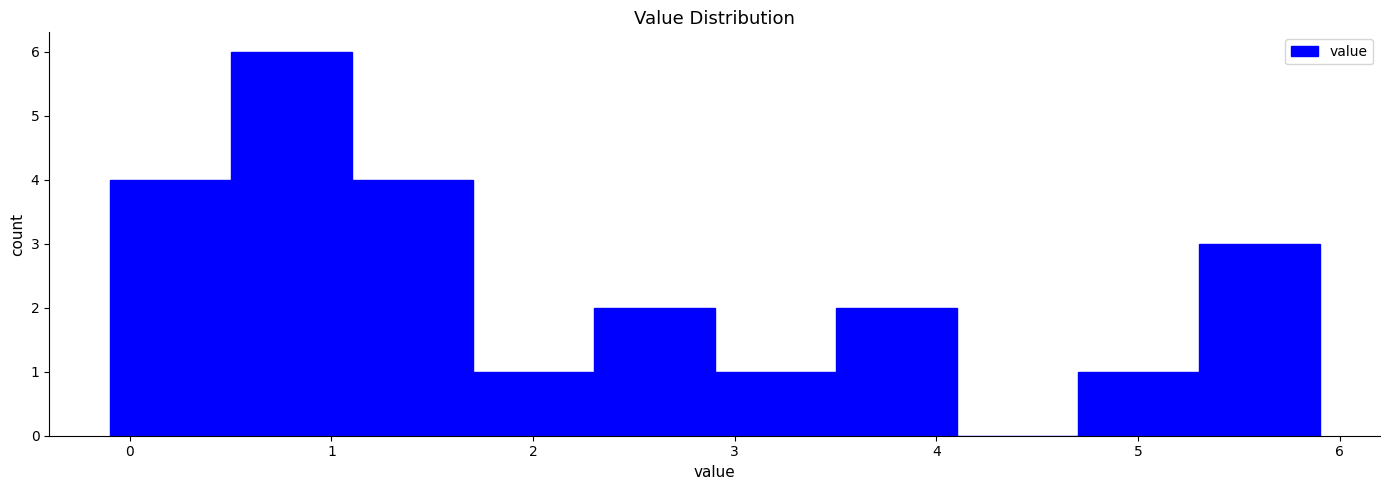

Reading left to right, transcribe this chart: for each bar, give the range it covers on the x-axis and its height. The values are not printed on the chart, so give them approximately, as read against the axis.

-0.1 to 0.5: 4
0.5 to 1.1: 6
1.1 to 1.7: 4
1.7 to 2.3: 1
2.3 to 2.9: 2
2.9 to 3.5: 1
3.5 to 4.1: 2
4.1 to 4.7: 0
4.7 to 5.3: 1
5.3 to 5.9: 3